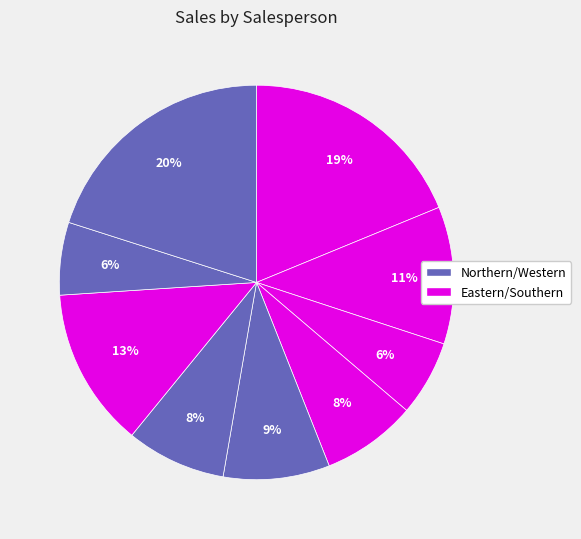

How many slices are in this pie chart?

9